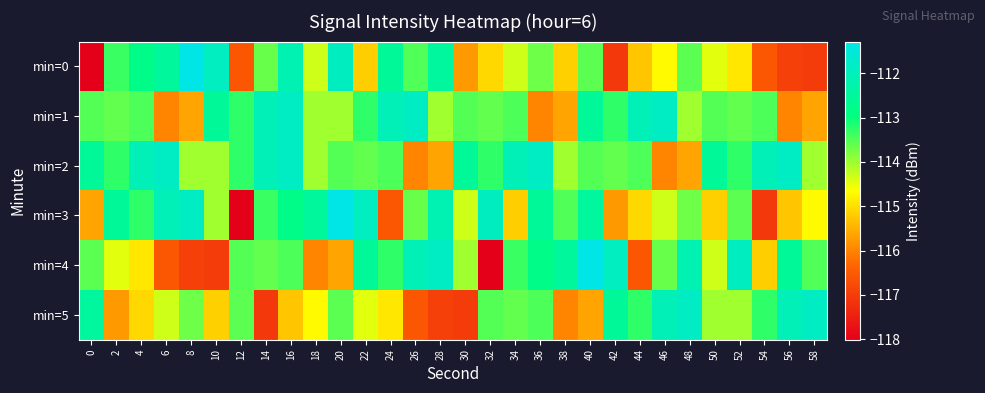

Which series has the widest spread of values?

min=0